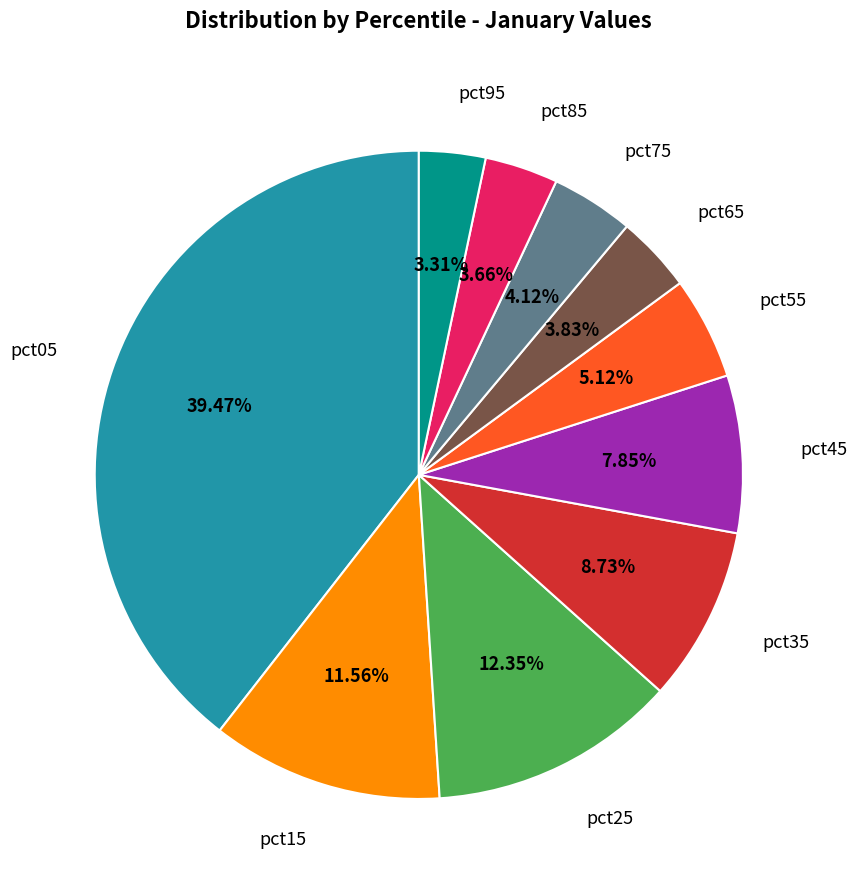

Is there a majority slice in this chart?

No